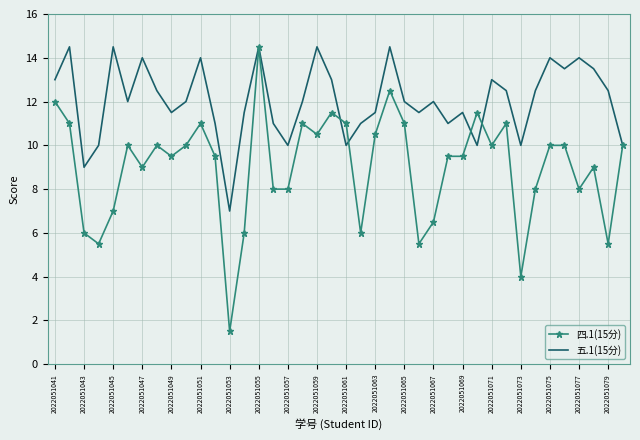

What is the lowest value of the 五.1(15分) series?

7.0